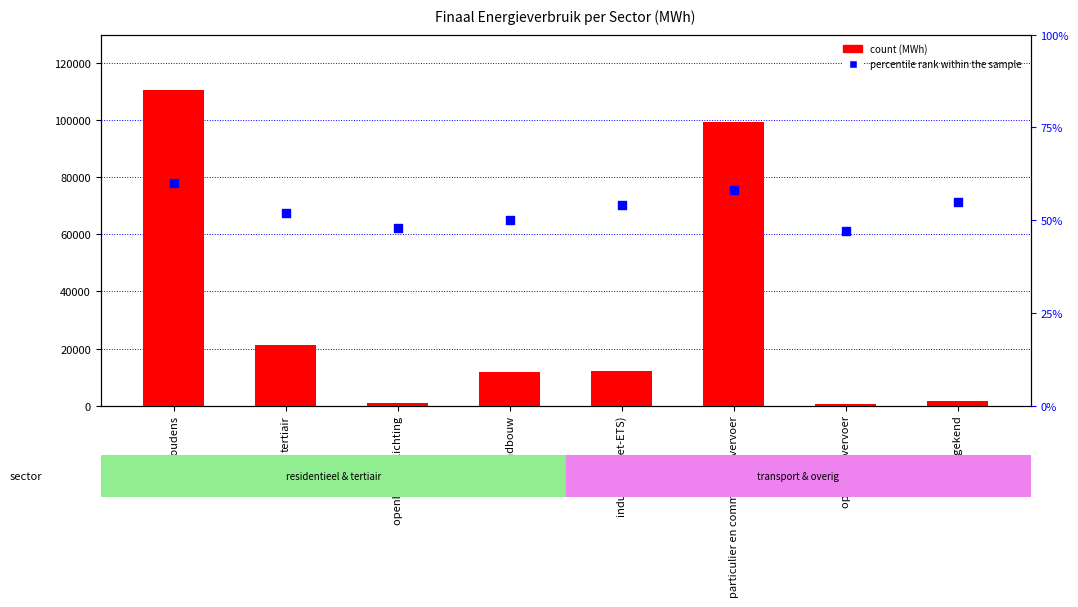

Which series contains the lowest Y value?

count